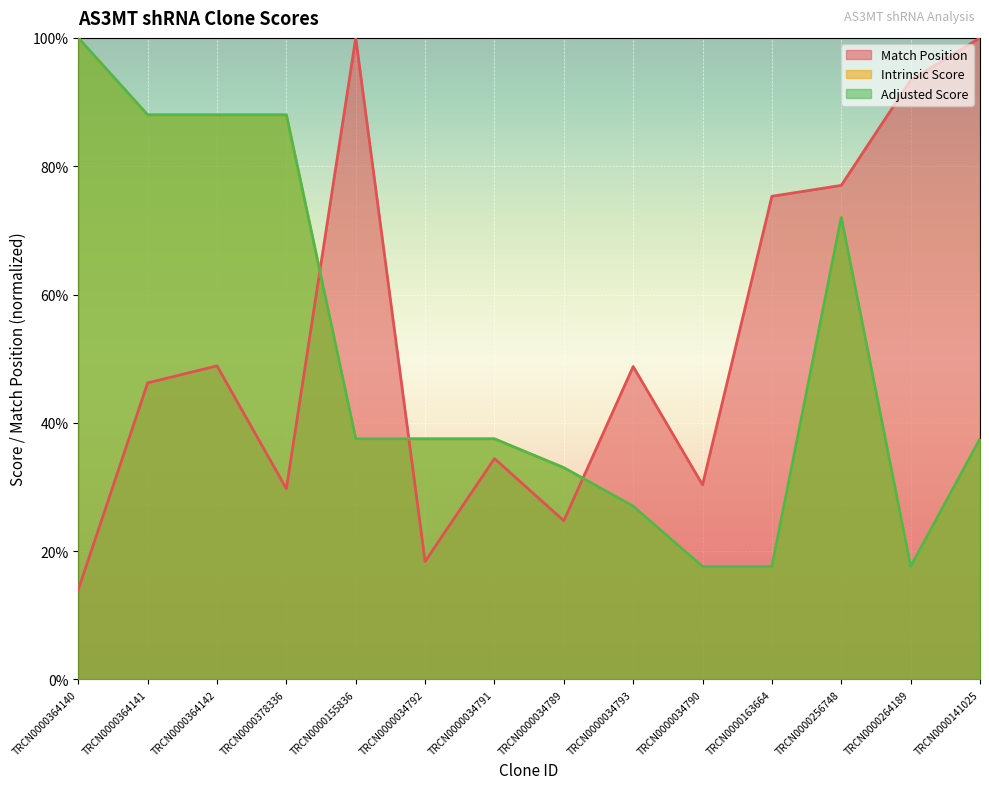

True or false: Adjusted Score and Intrinsic Score intersect in this chart.

False